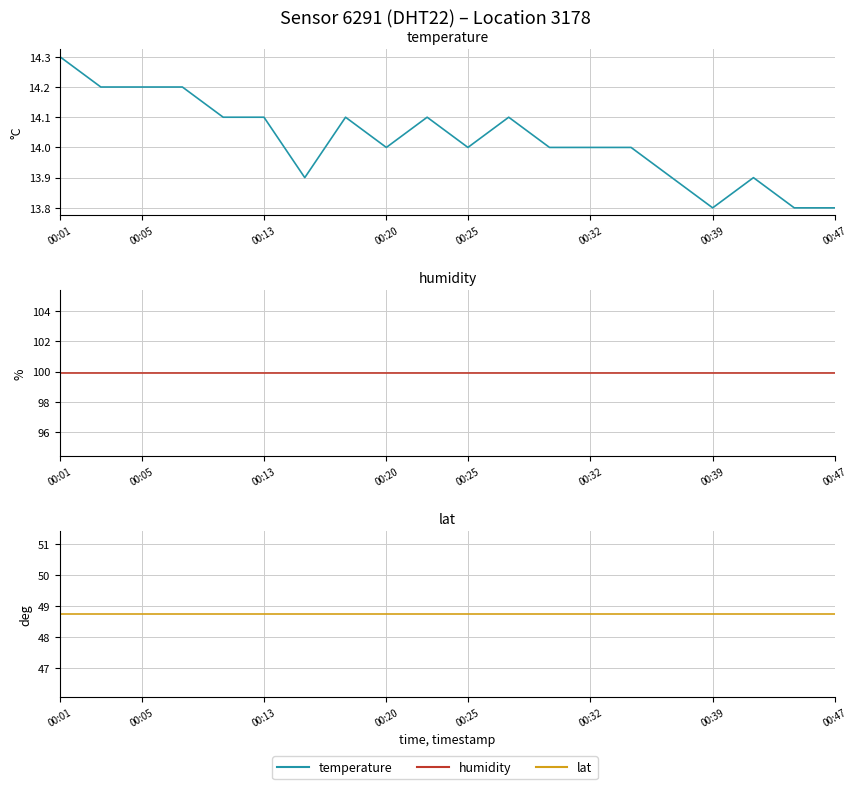

How many distinct data groups are displayed?

3